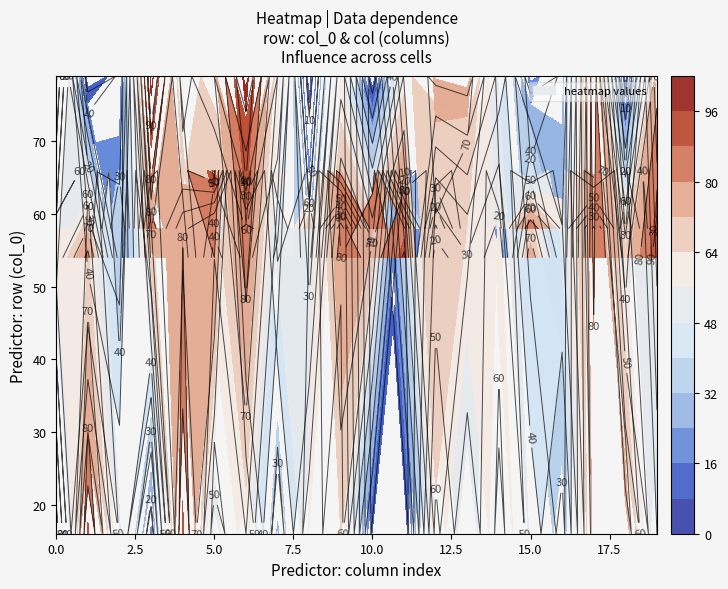

At how many categories does at least one series exceed 16?

20